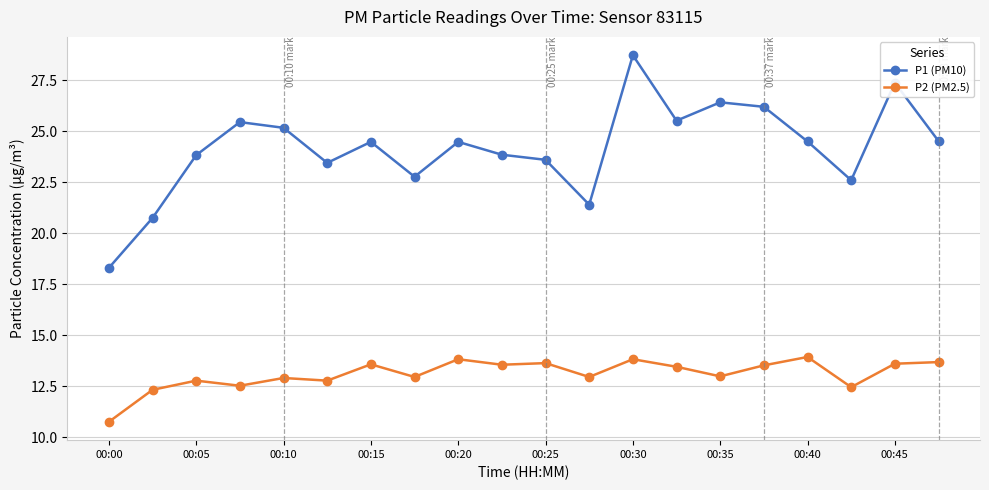

Which series has the widest spread of values?

P1 (PM10)